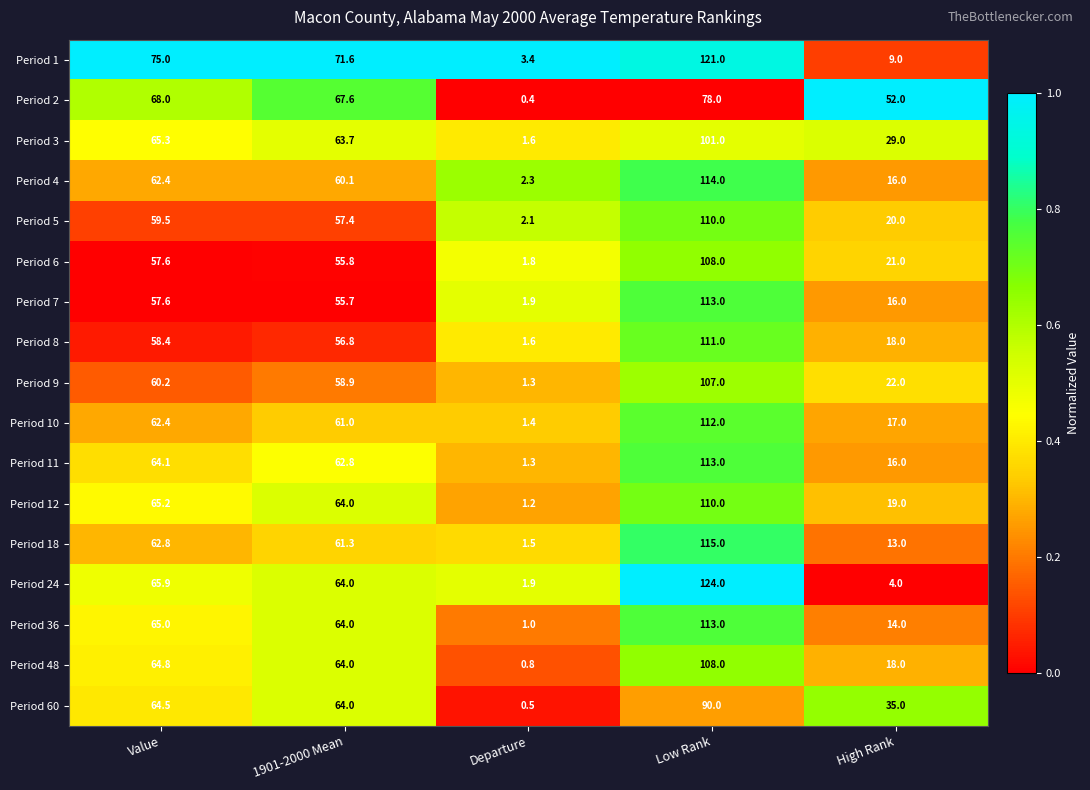

What is the sum of all Period 10 values?

253.8